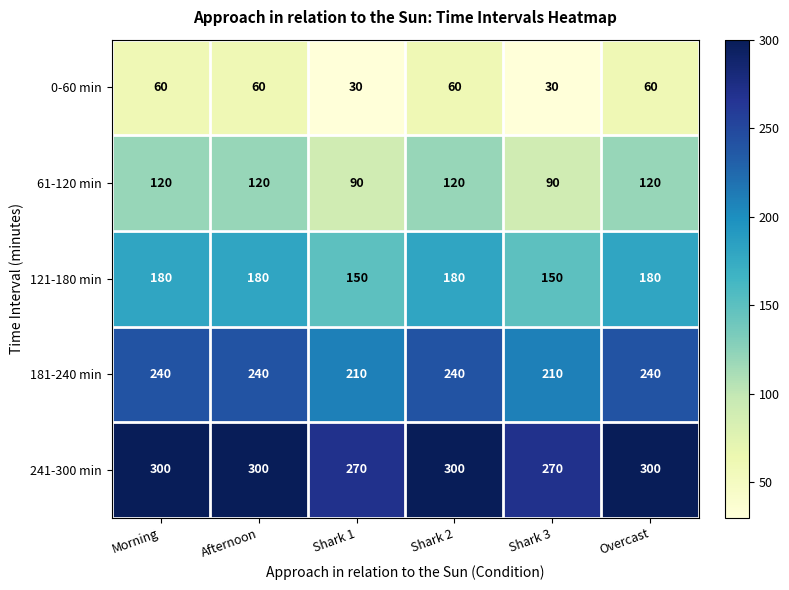

What is the spread (max minus min) of values at Afternoon?

240